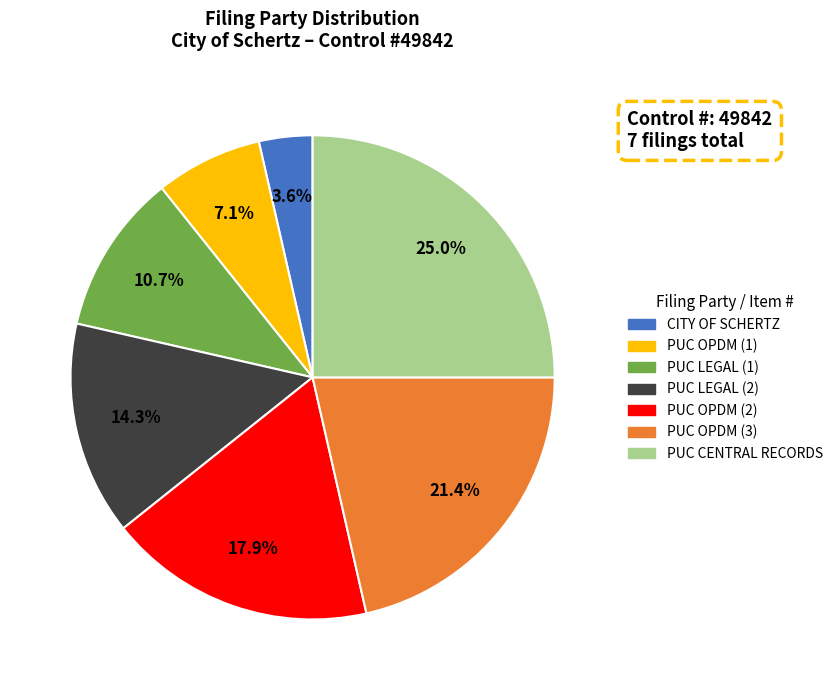

To the nearest percent, what is the combined percentage of PUC LEGAL (1) and CITY OF SCHERTZ?

14%